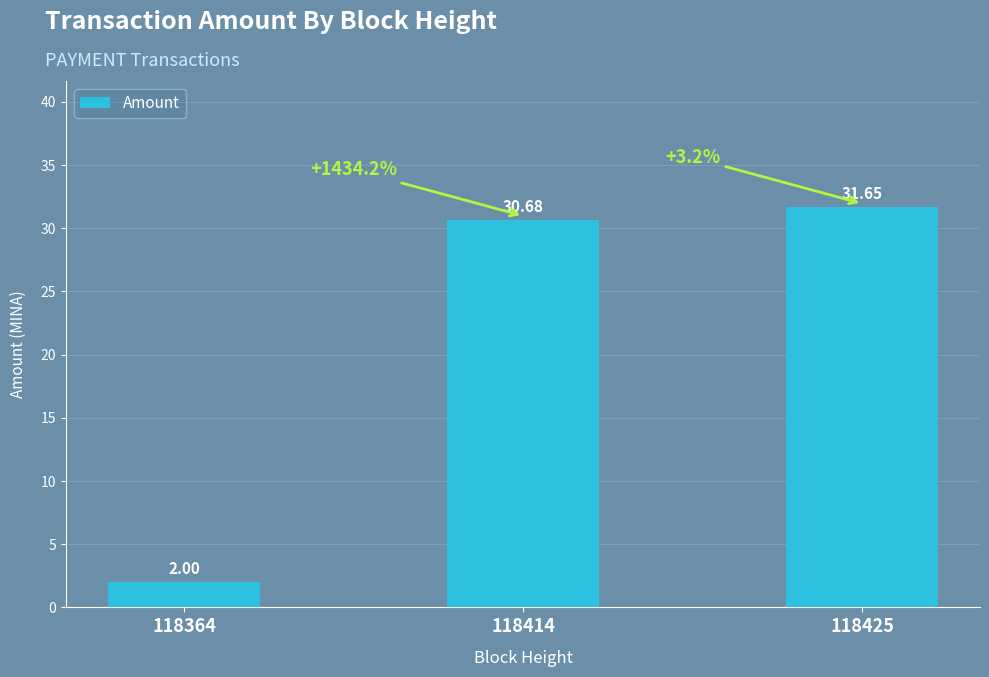

Which label corresponds to the smallest value in the chart?

118364